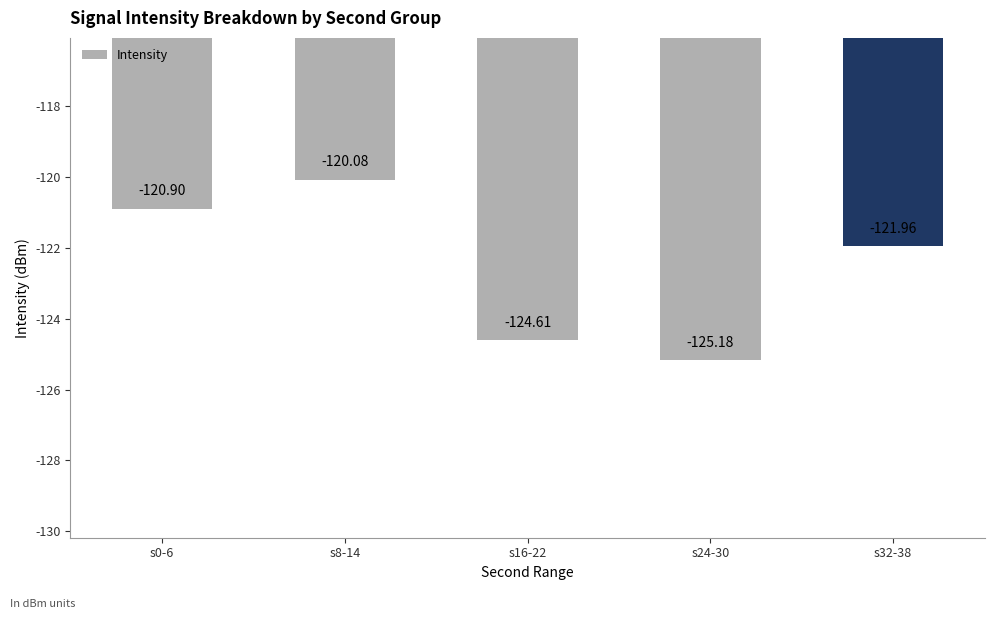

How many data points are less than -121?

3